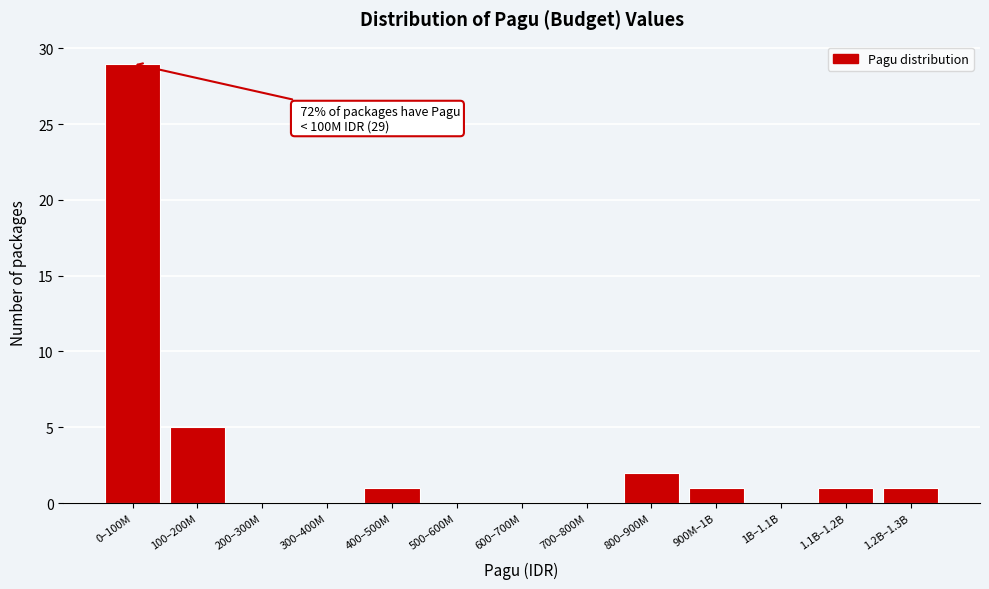

Reading left to right, what are all the values shown in this chart?

0–100M=29	100–200M=5	200–300M=0	300–400M=0	400–500M=1	500–600M=0	600–700M=0	700–800M=0	800–900M=2	900M–1B=1	1B–1.1B=0	1.1B–1.2B=1	1.2B–1.3B=1